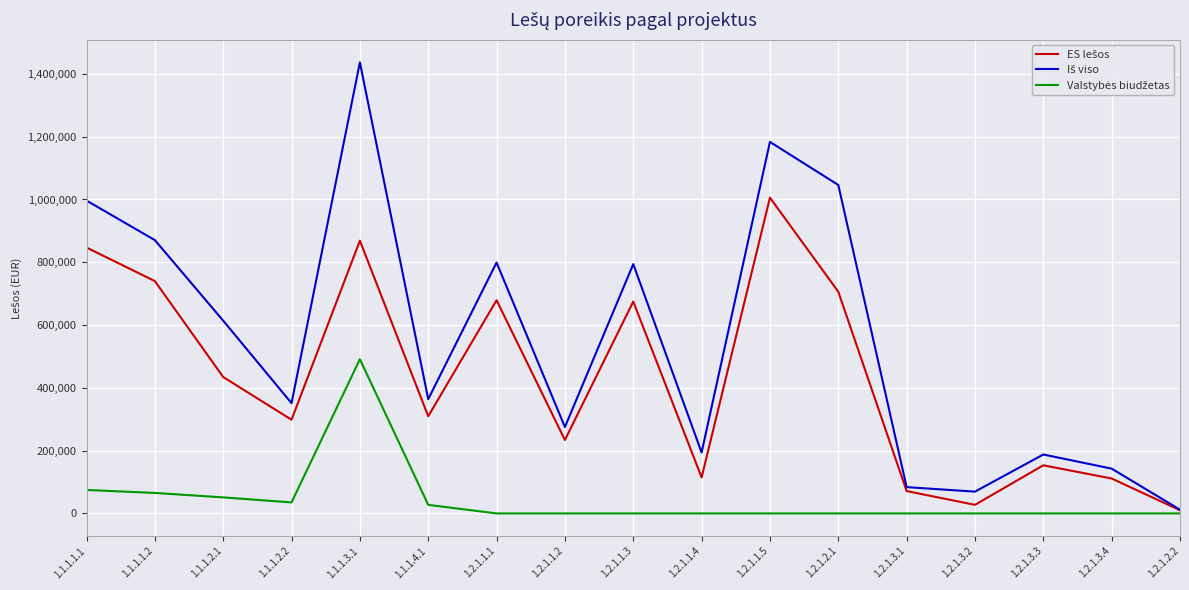

At which category does the chart reach its peak across all series?

1.1.1.3.1